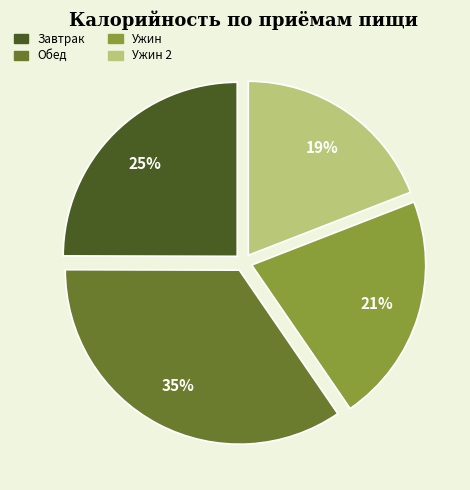

To the nearest percent, what is the difference between the largest and smallest slice percentages?

16%